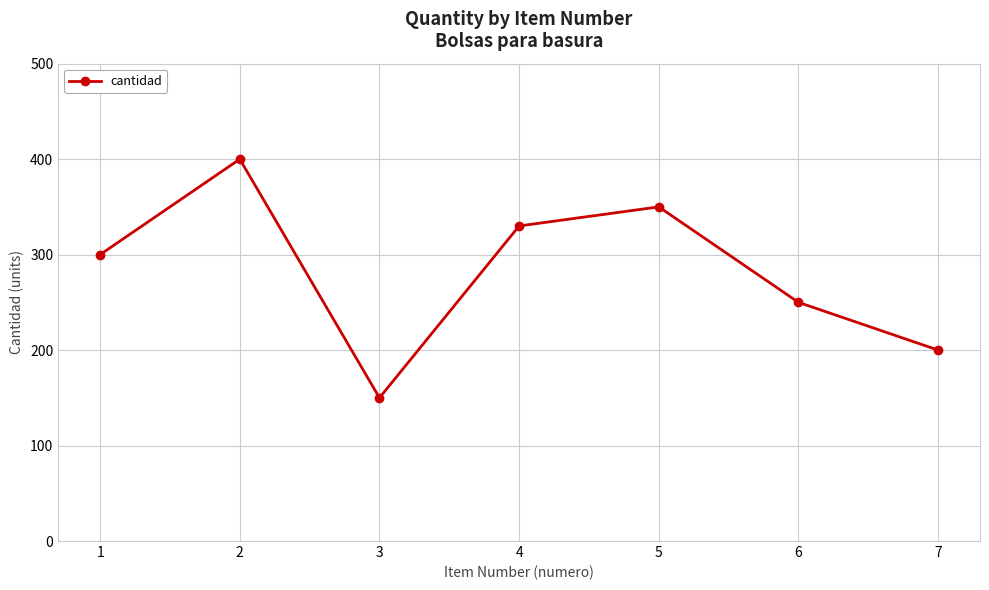

What is the change in value from 3 to 7?

+50